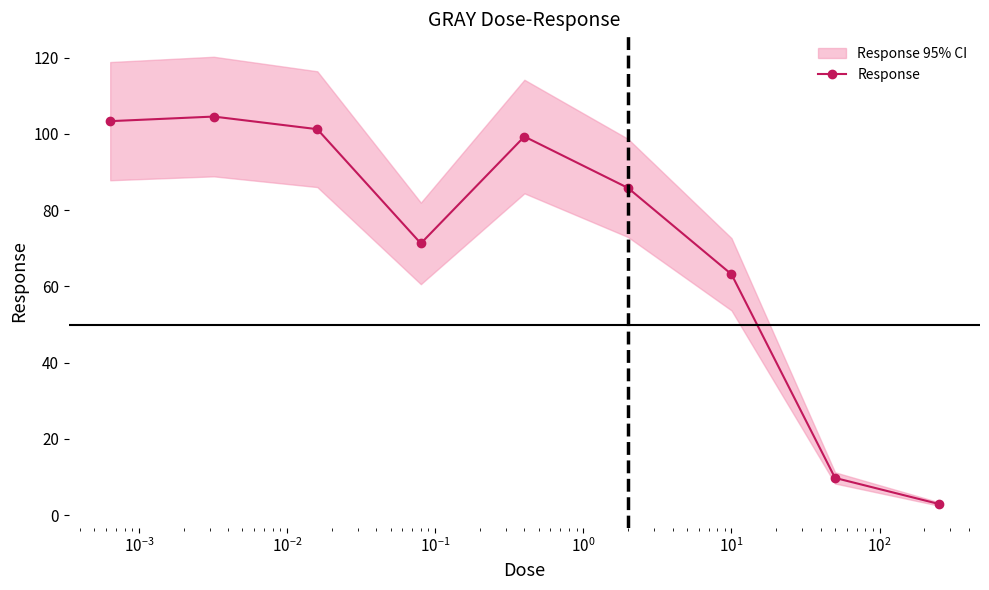

What is the value of the Response point at the 3rd from the left?

101.2